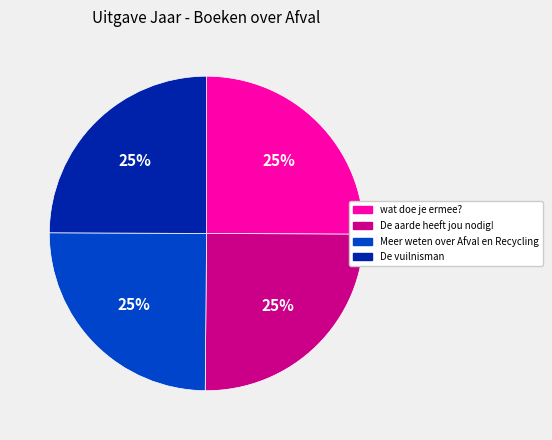

To the nearest percent, what is the combined percentage of Meer weten over Afval en Recycling and wat doe je ermee??

50%